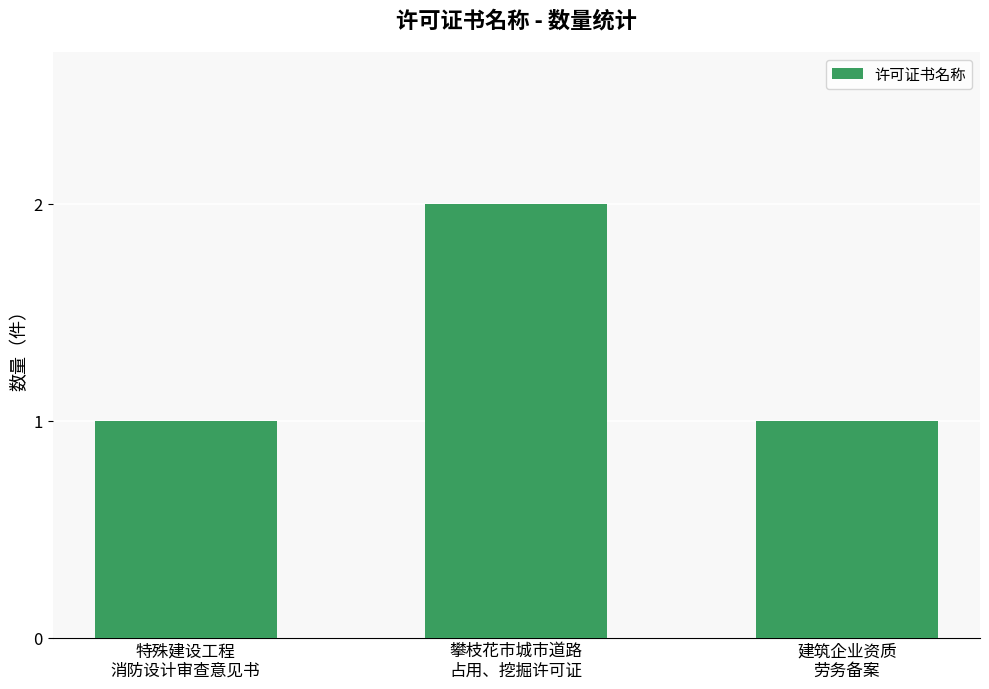

What is the sum of all values?

4